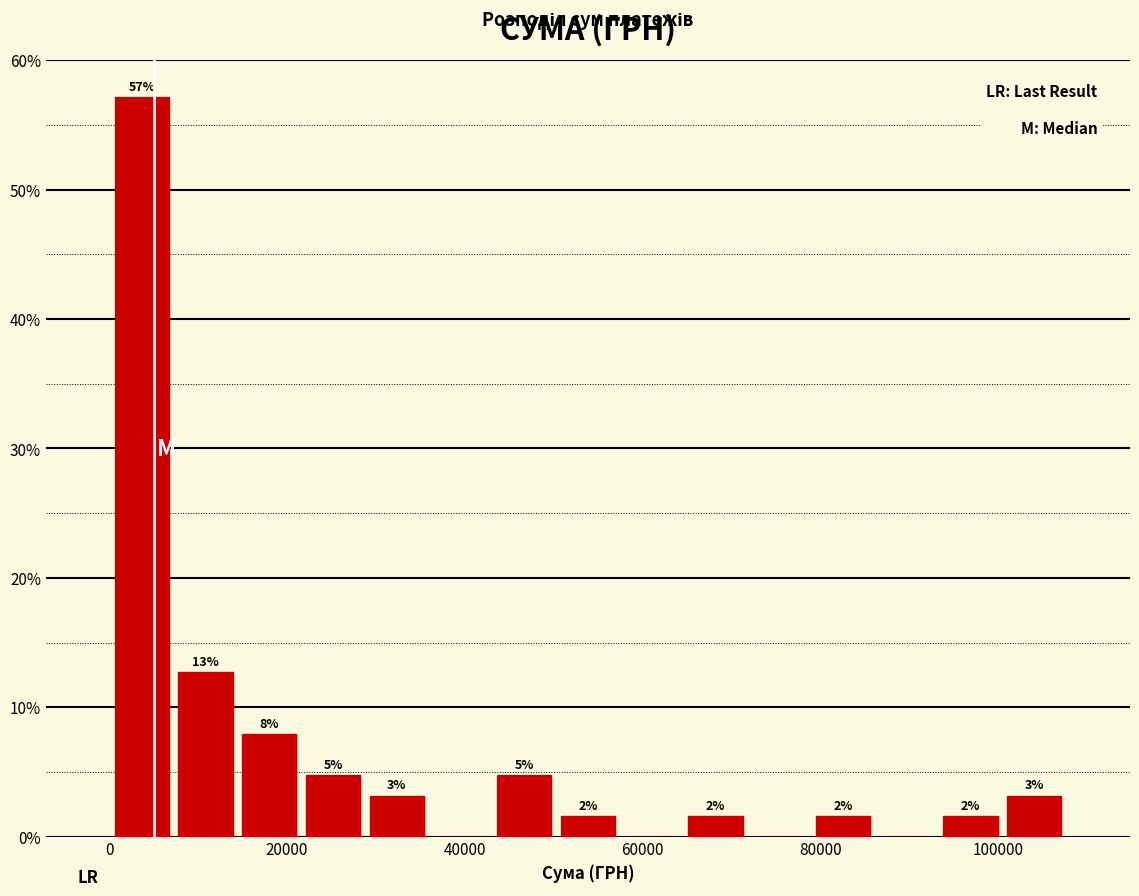

Read against the x-axis, roughly where is the centre of the tallest bar?

4000